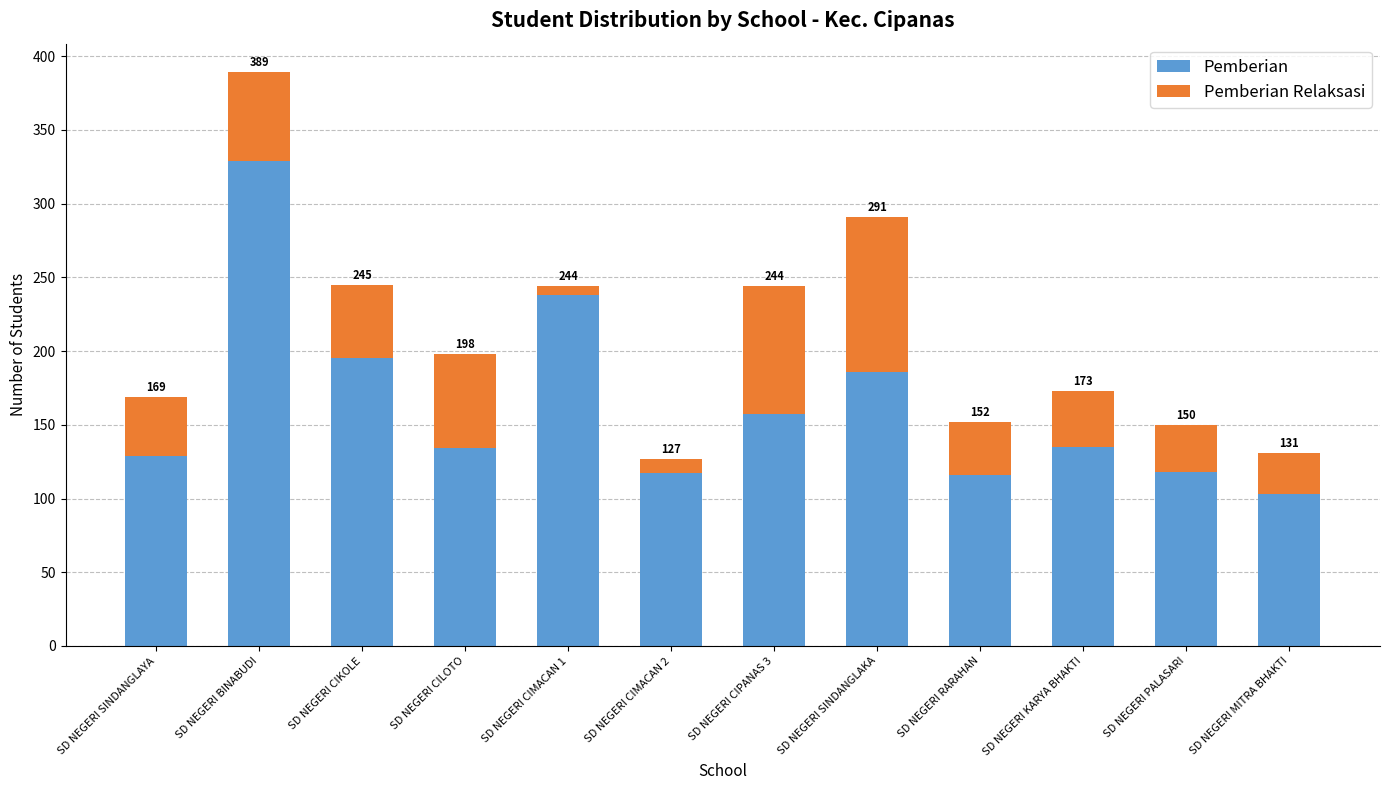

What are all the series names shown in the legend?

Pemberian, Pemberian Relaksasi